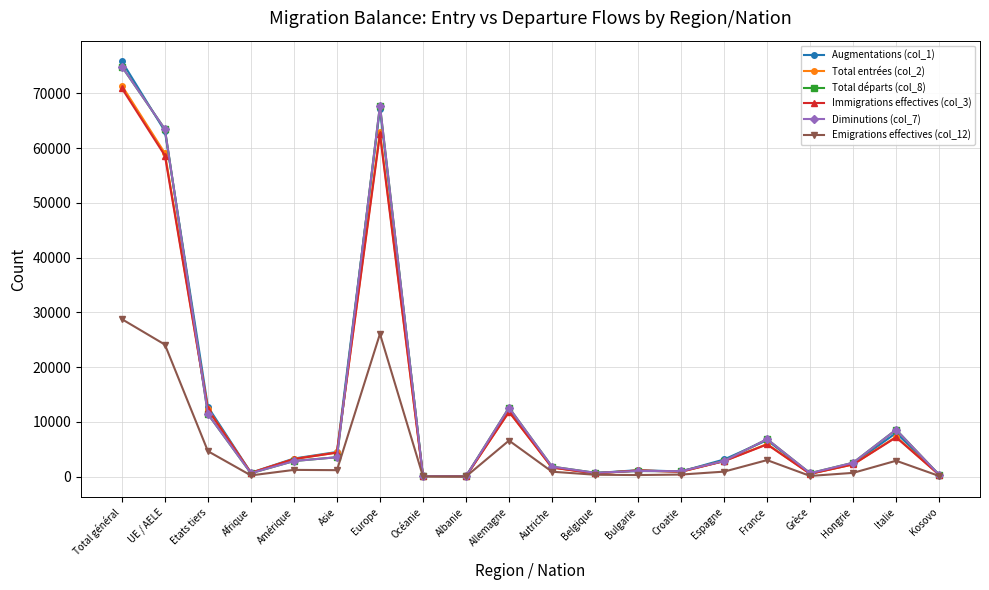

How many data points in Augmentations (col_1) are above 3134?

9